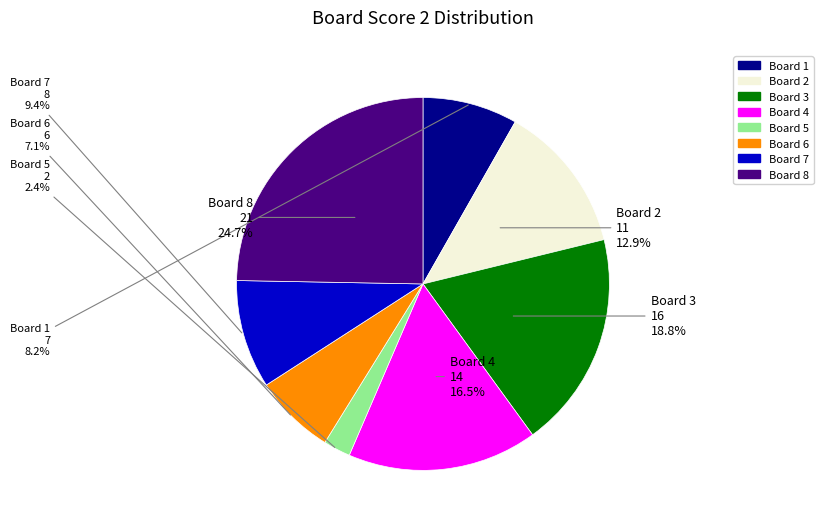

Does Board 6 represent more than half of the total?

No